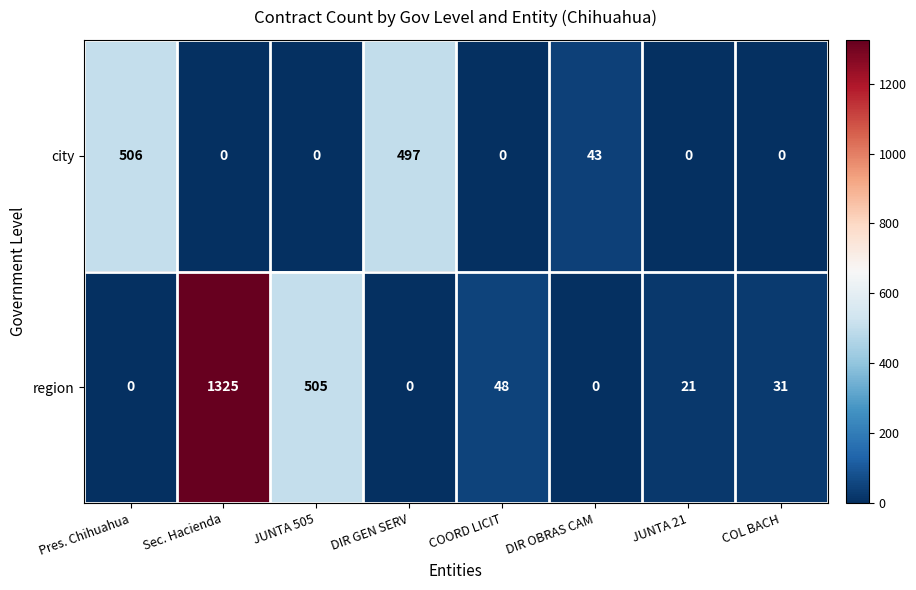

The city series shows 182 at JUNTA 21. True or false?

False